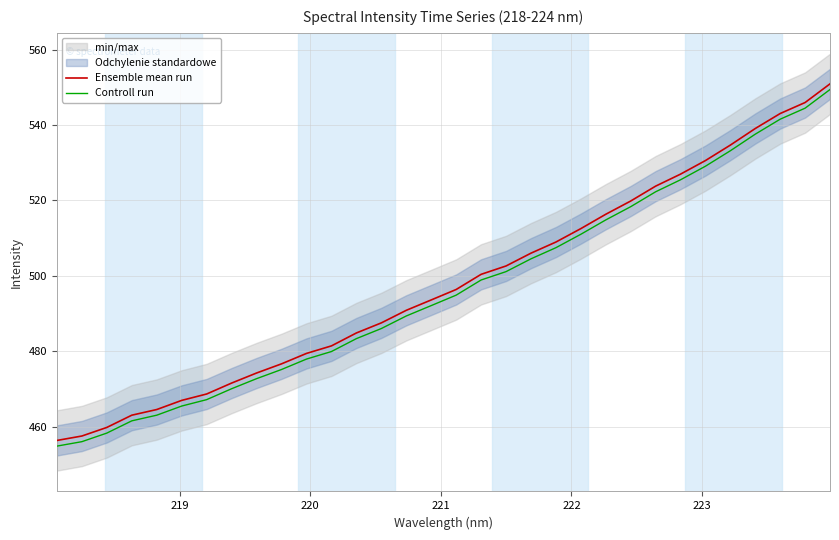

What is the highest value of the Controll run series?

549.4